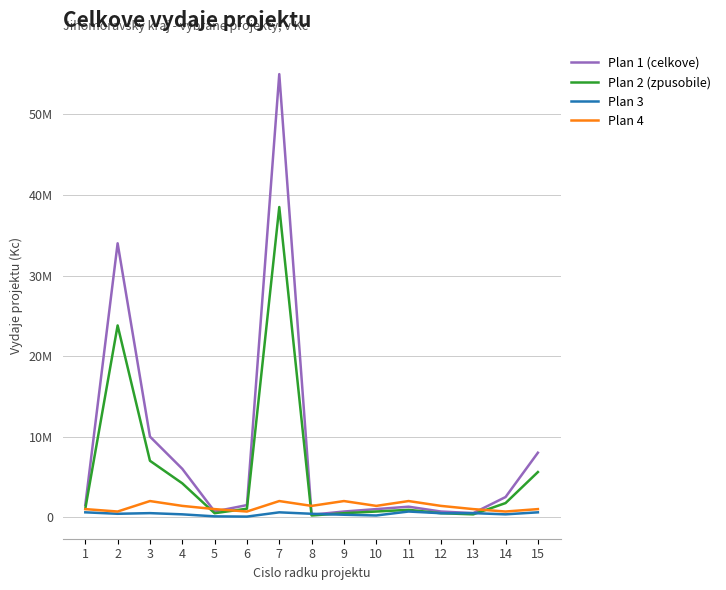

Does the chart display data point markers on the line(s)?

No